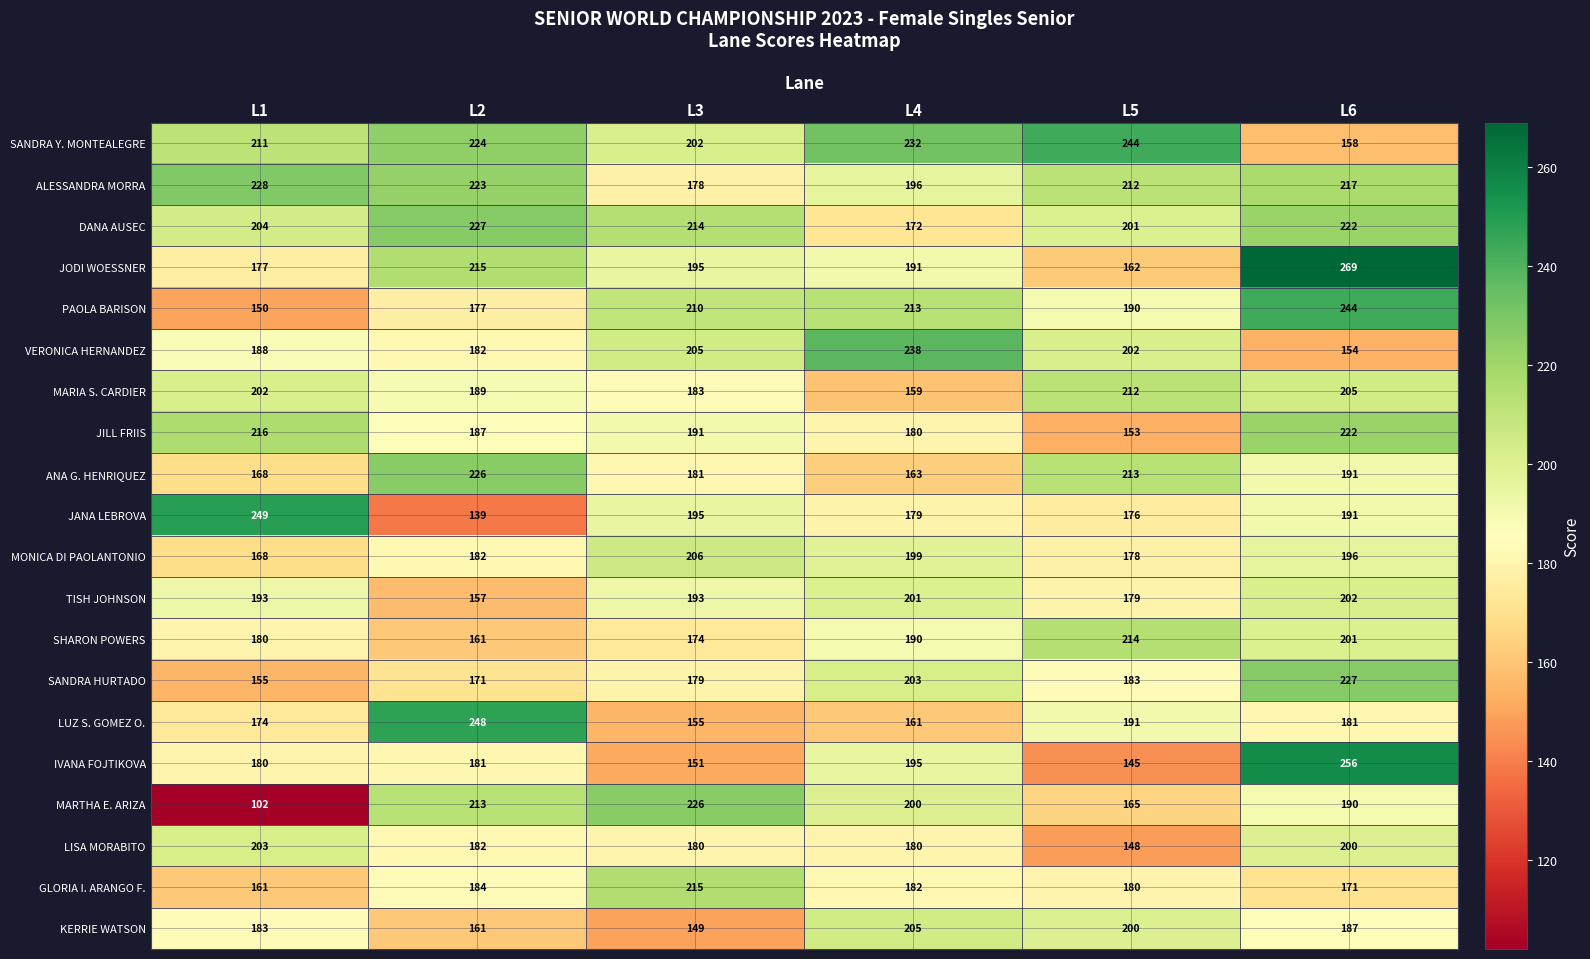

Which category has the lowest value across all series?

L1